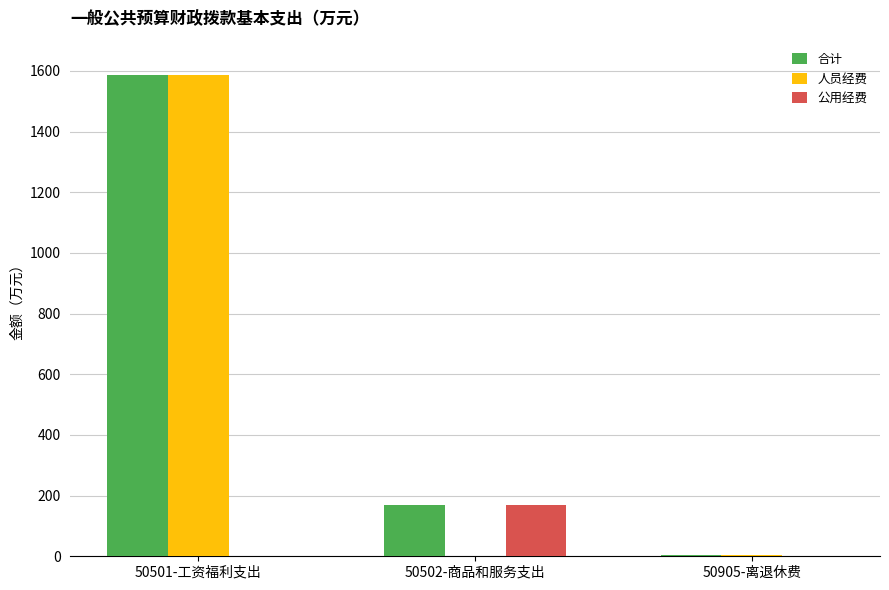

What is the greatest value displayed?

1586.0